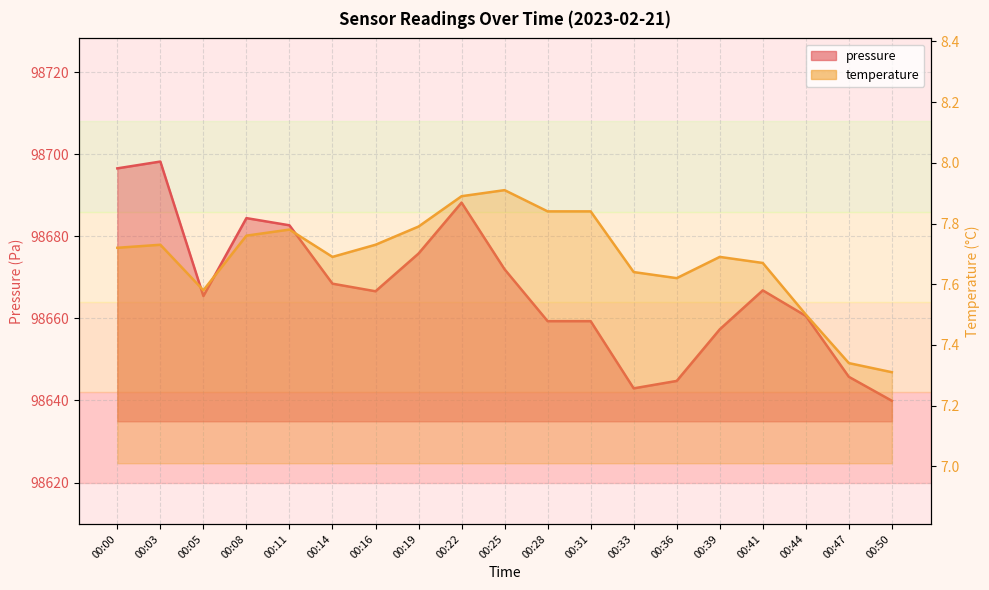

Reading left to right, extract all data points from this chart.

pressure line: 00:00=98696.5	00:03=98698.2	00:05=98665.4	00:08=98684.4	00:11=98682.7	00:14=98668.4	00:16=98666.6	00:19=98675.8	00:22=98688.2	00:25=98671.9	00:28=98659.3	00:31=98659.3	00:33=98642.9	00:36=98644.8	00:39=98657.3	00:41=98666.8	00:44=98660.6	00:47=98645.8	00:50=98639.9
temperature line: 00:00=7.7	00:03=7.7	00:05=7.6	00:08=7.8	00:11=7.8	00:14=7.7	00:16=7.7	00:19=7.8	00:22=7.9	00:25=7.9	00:28=7.8	00:31=7.8	00:33=7.6	00:36=7.6	00:39=7.7	00:41=7.7	00:44=7.5	00:47=7.3	00:50=7.3